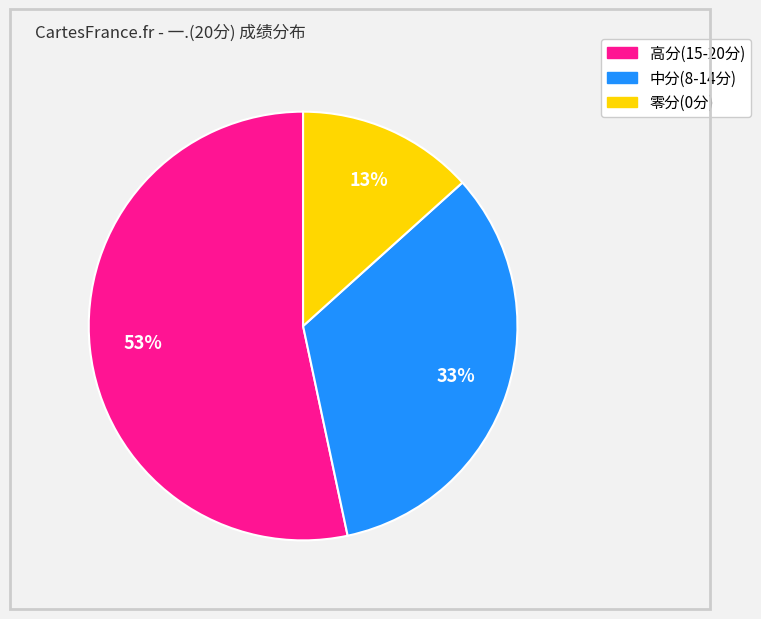

To the nearest percent, what is the average slice percentage?

33%